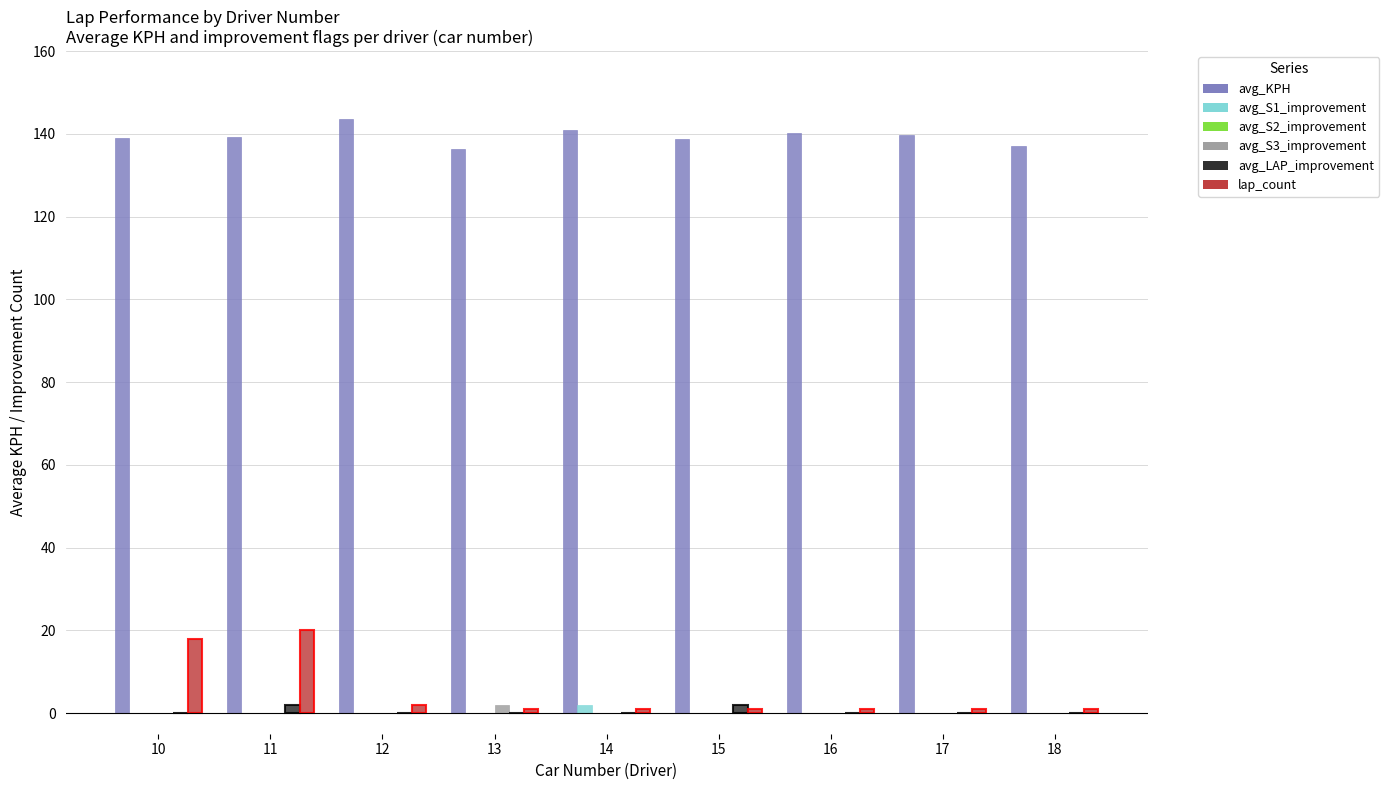

How many groups of bars are there?

9